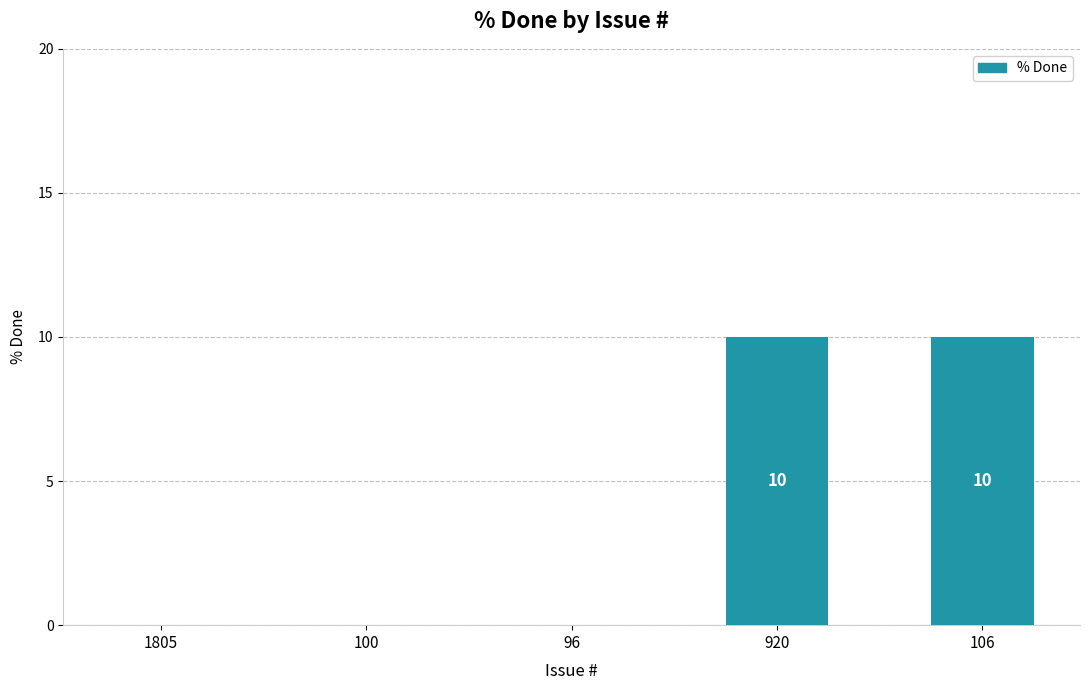

What is the greatest value displayed?

10